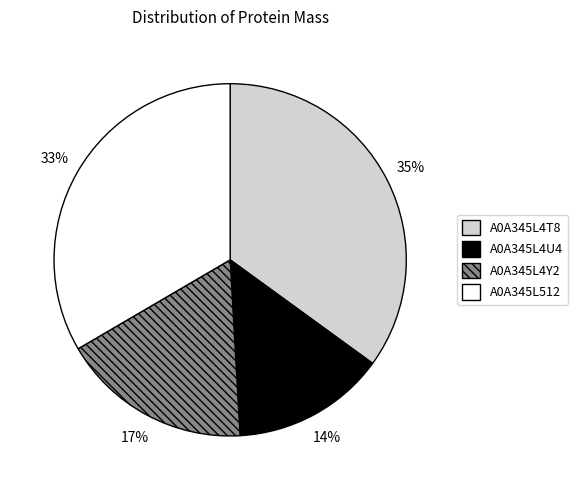

To the nearest percent, what is the difference between the largest and smallest slice percentages?

21%